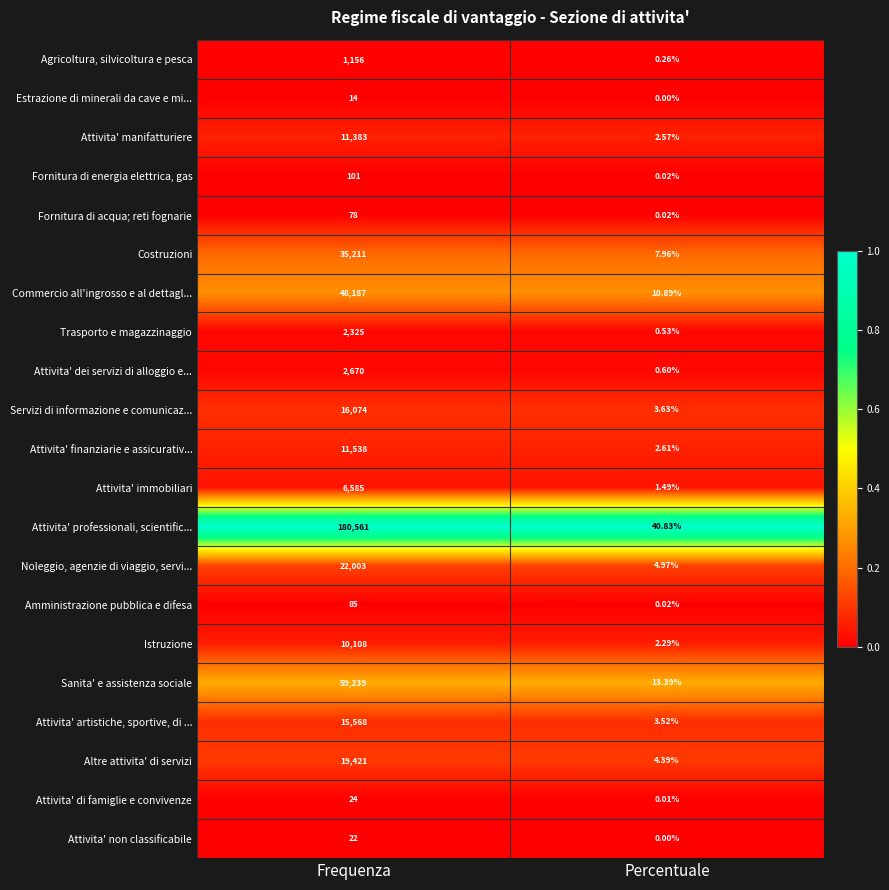

Where is Servizi di informazione e comunicaz... nearest to the value 8038?

Percentuale